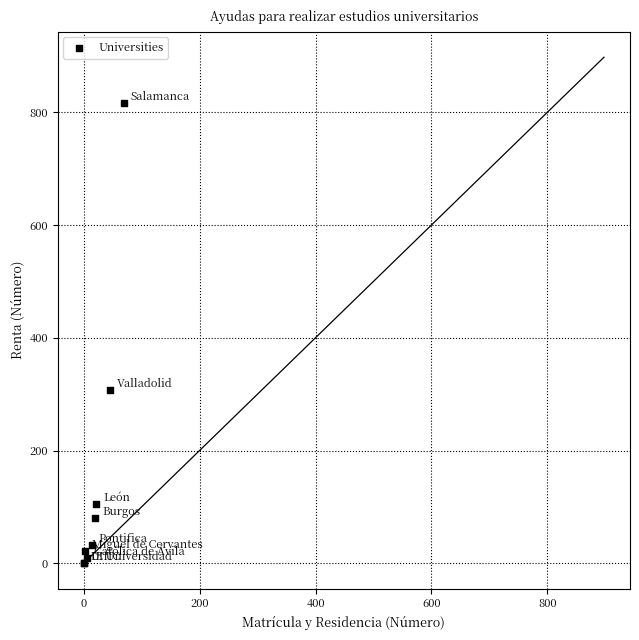

What Y value in the scatter plot is closest to 408?

308